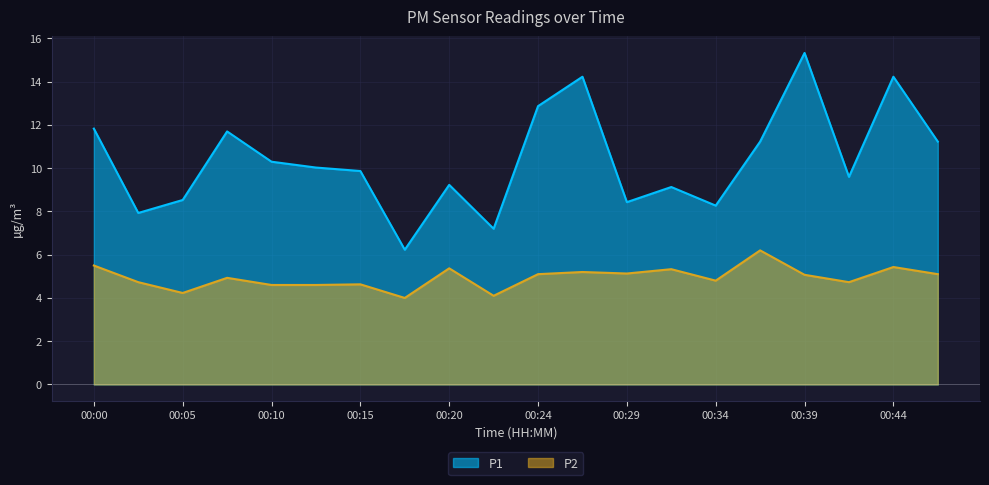

How many data points does each series have?

20